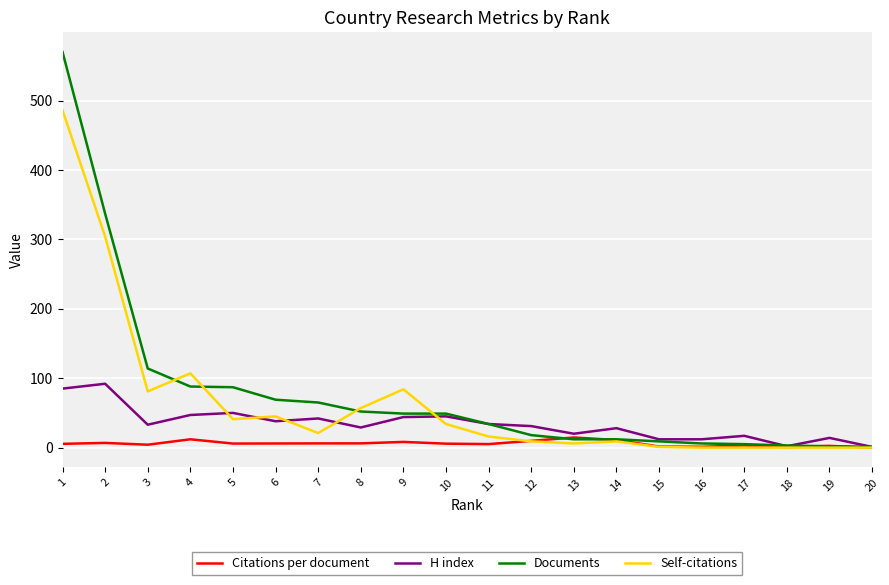

Rank the series by their maximum value, from highest to lowest.

Documents, Self-citations, H index, Citations per document